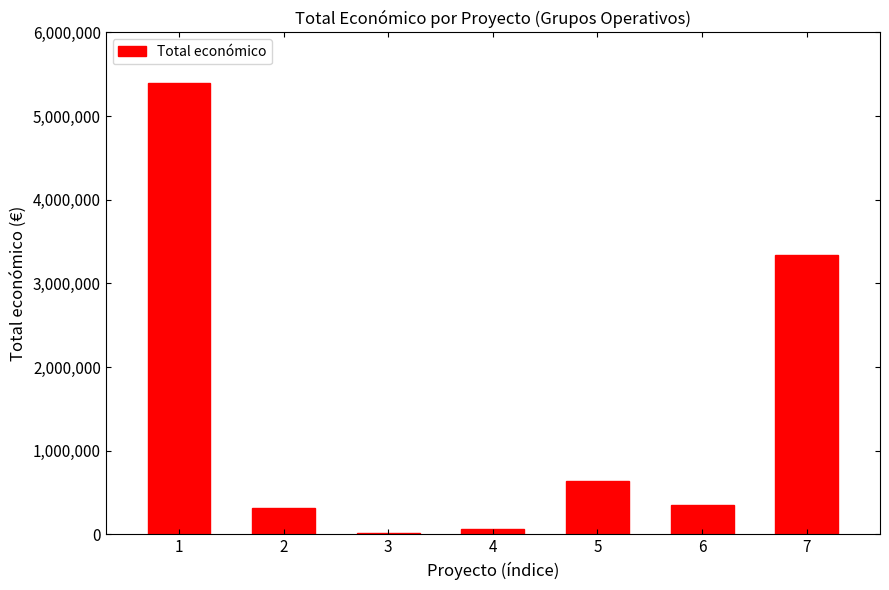

The value at 3 is 19478. True or false?

True